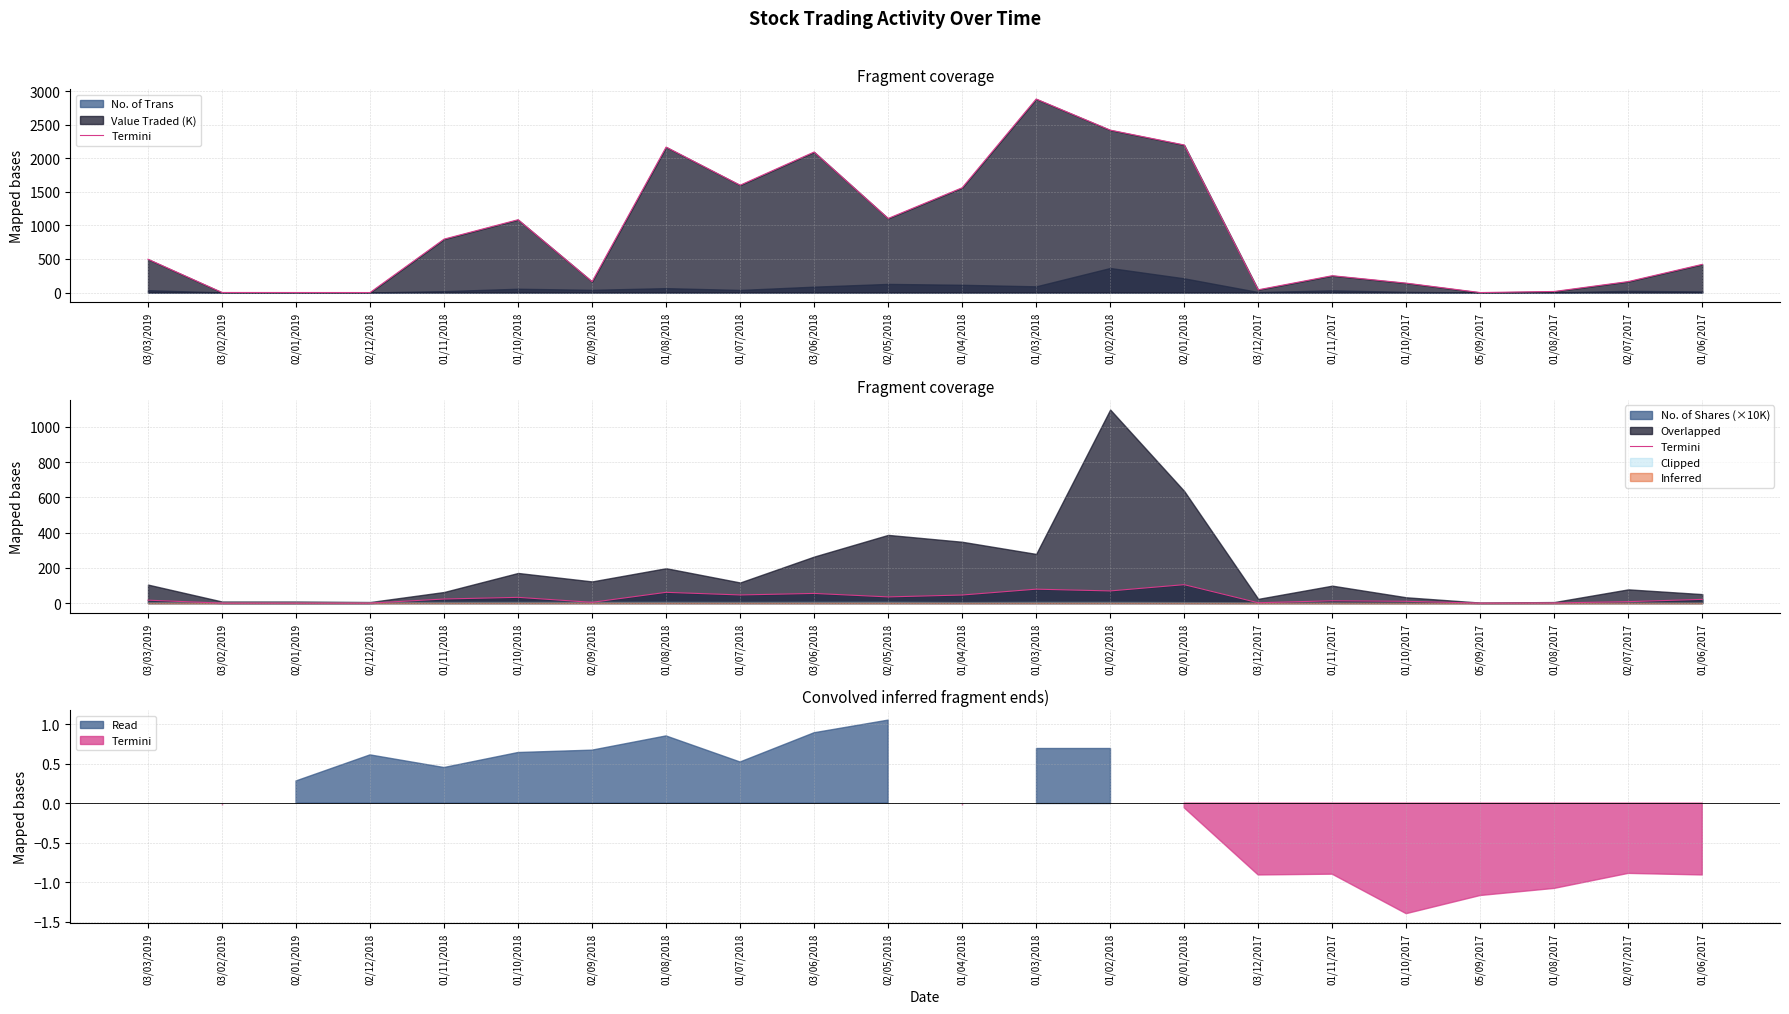

What is the difference between the maximum and minimum values?

104.7